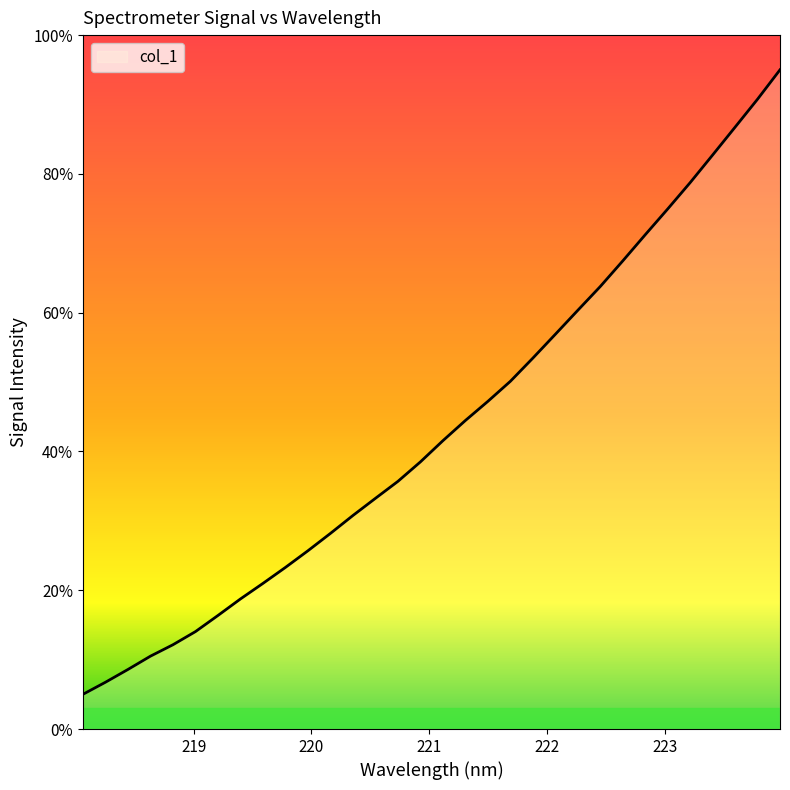

What is the difference between the maximum and minimum values?

90.0